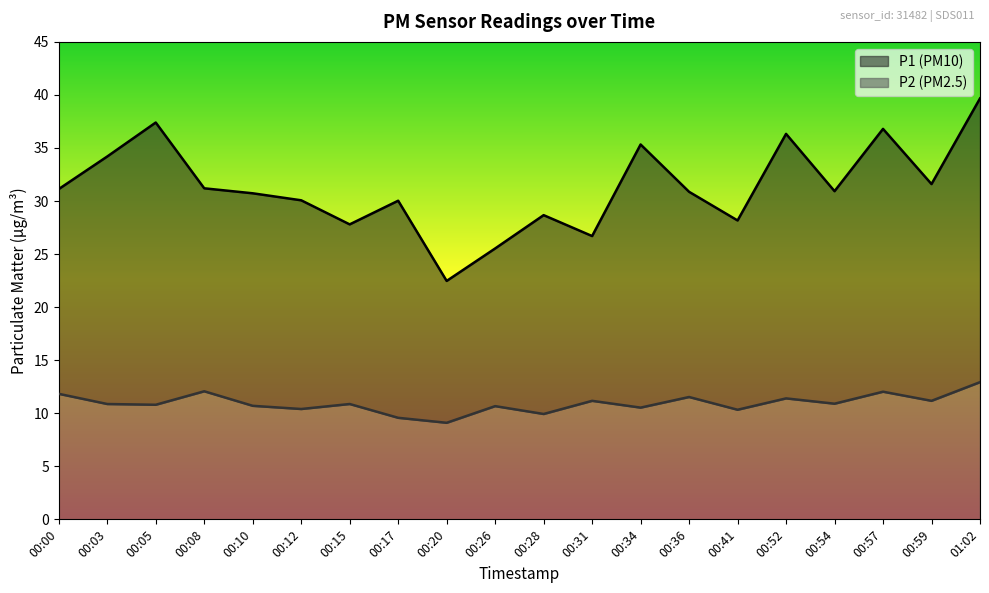

Which series has the largest total across all categories?

P1